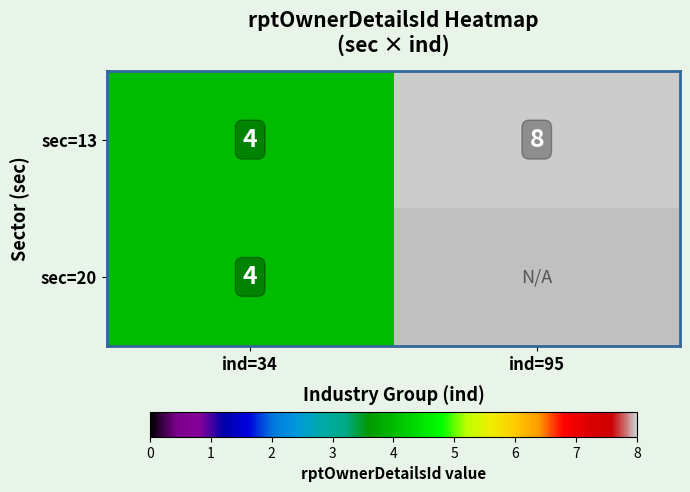

What is the average value of the sec=13 series?

6